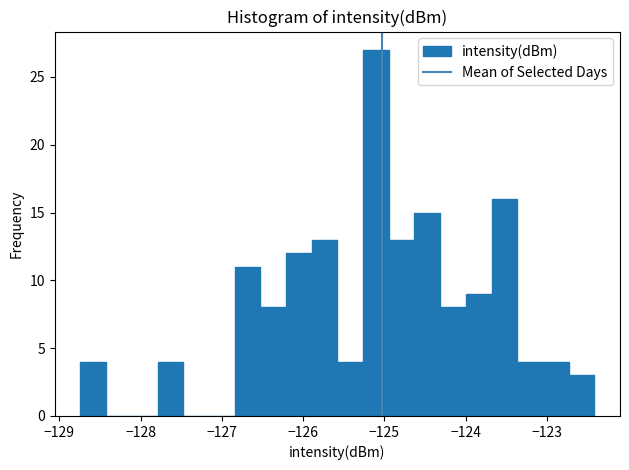

Around what value on the x-axis is the tallest bar? Give the approximate position of its centre, as read against the axis.

-125.1